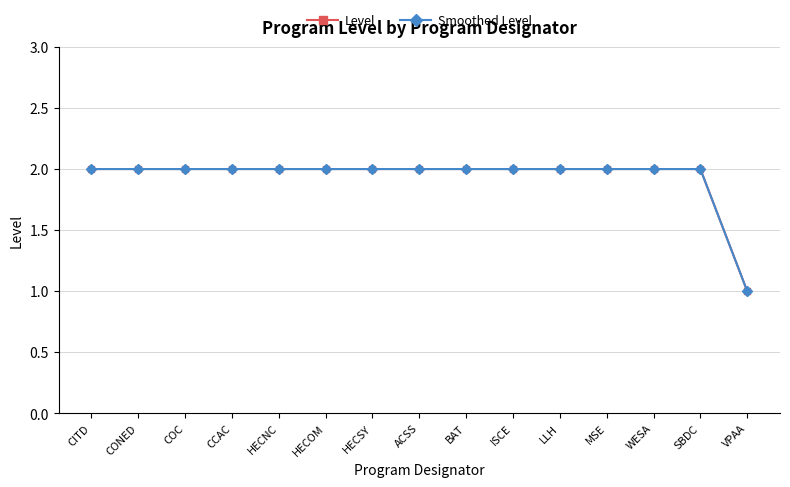

How many lines are shown in the chart?

2